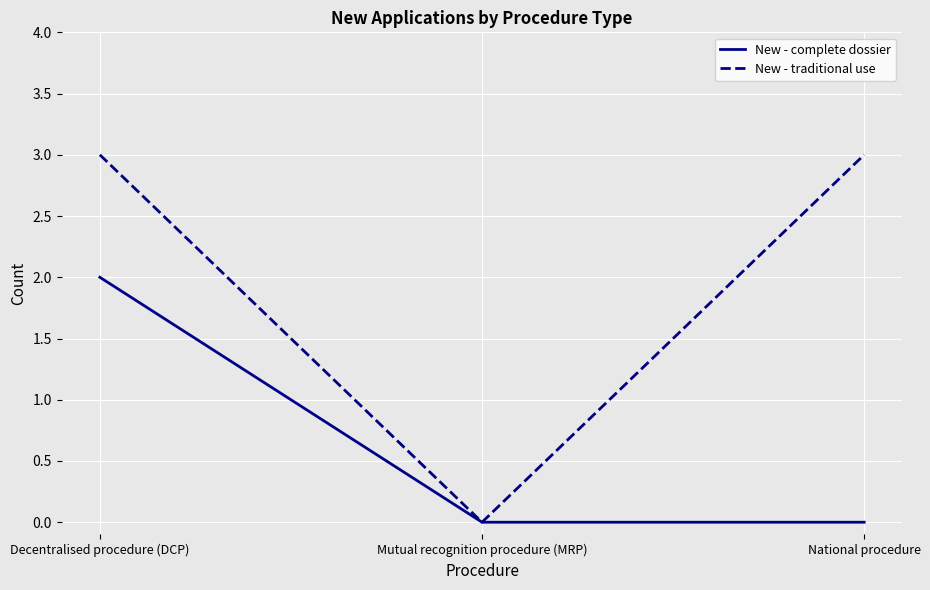

At which category is the sum across all series the highest?

Decentralised procedure (DCP)